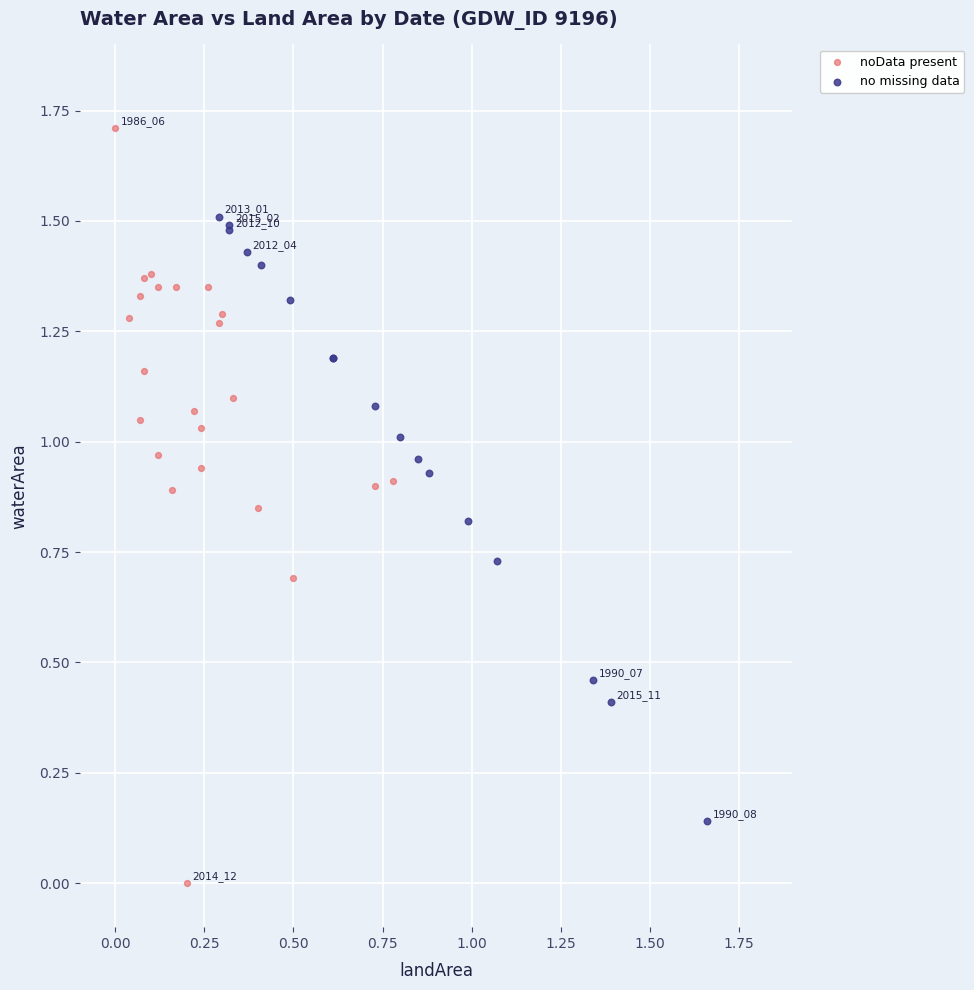

Which series has the widest spread of Y values?

noData present